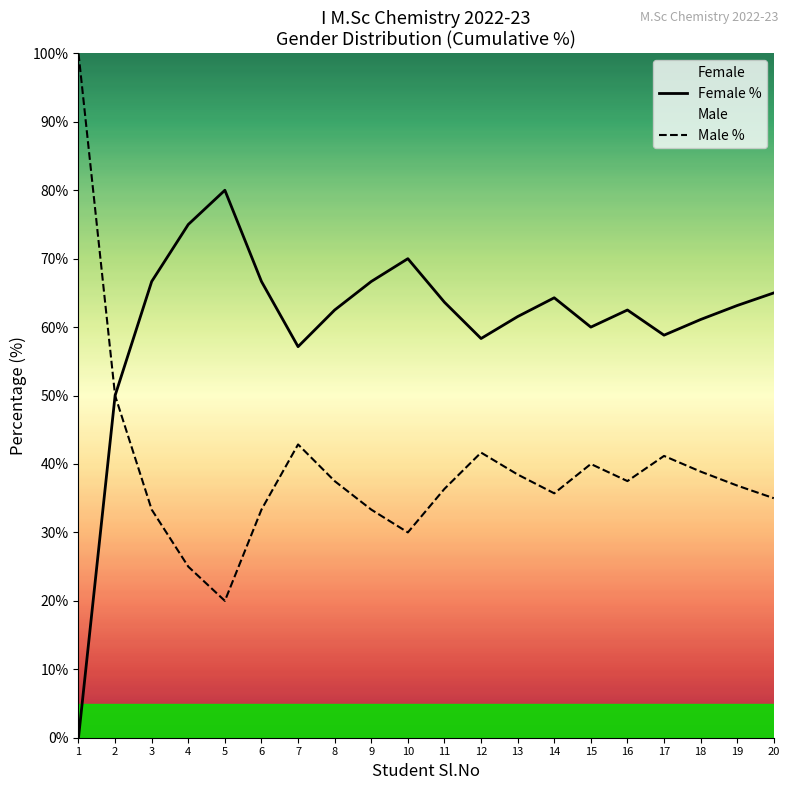

At which category is the sum across all series the highest?

1